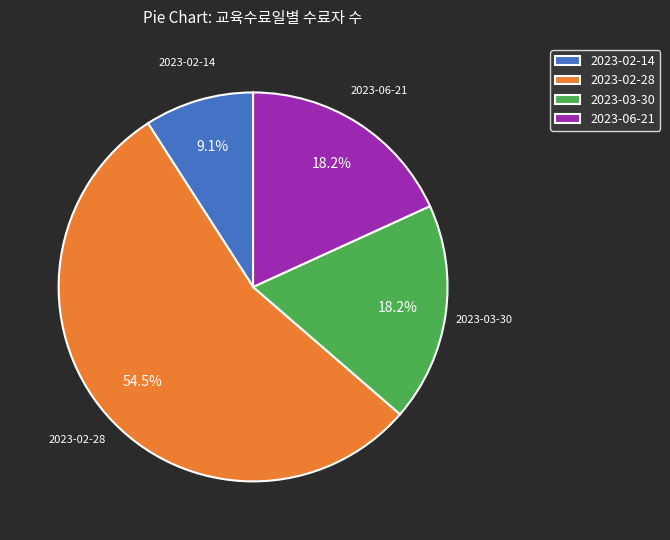

To the nearest percent, what is the difference between the 2023-03-30 and 2023-02-28 slice percentages?

36%